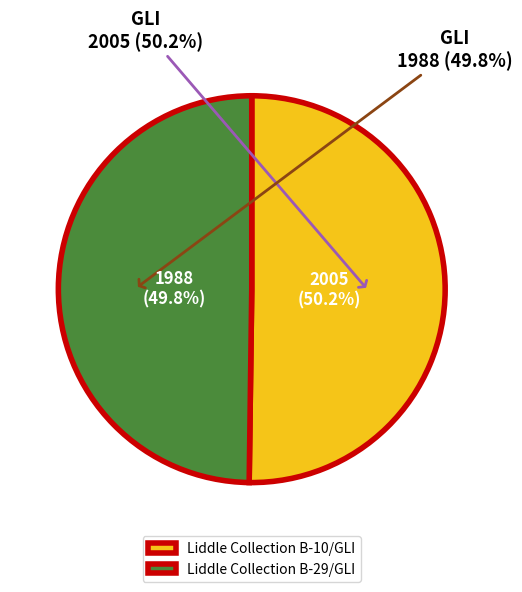

Rank the categories by value from lowest to highest.

Liddle Collection B-29/GLI, Liddle Collection B-10/GLI